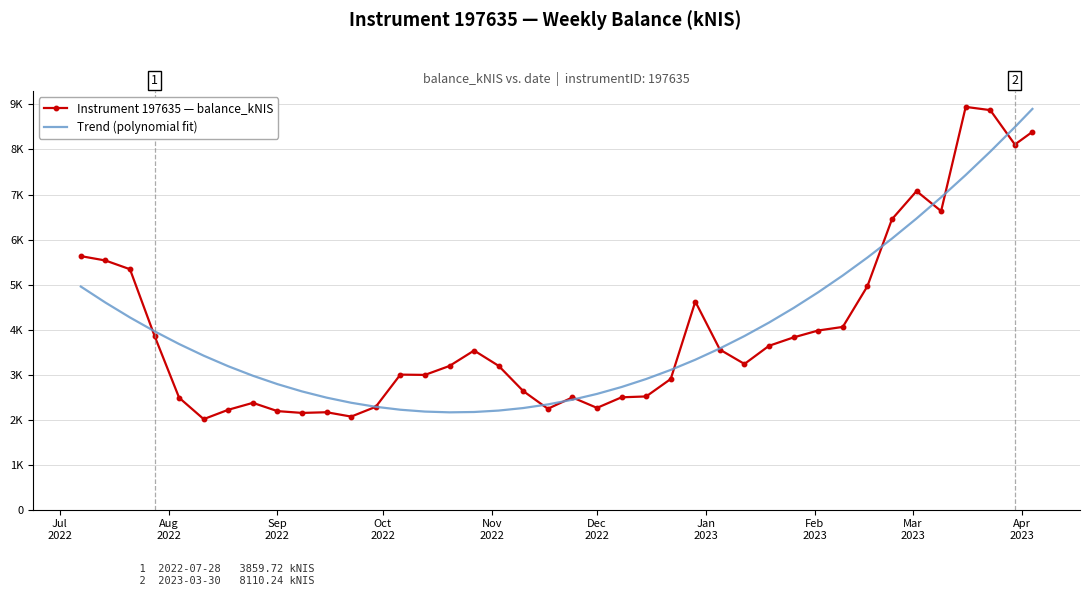

What are all the series names shown in the legend?

Instrument 197635 — balance_kNIS, Trend (polynomial fit)